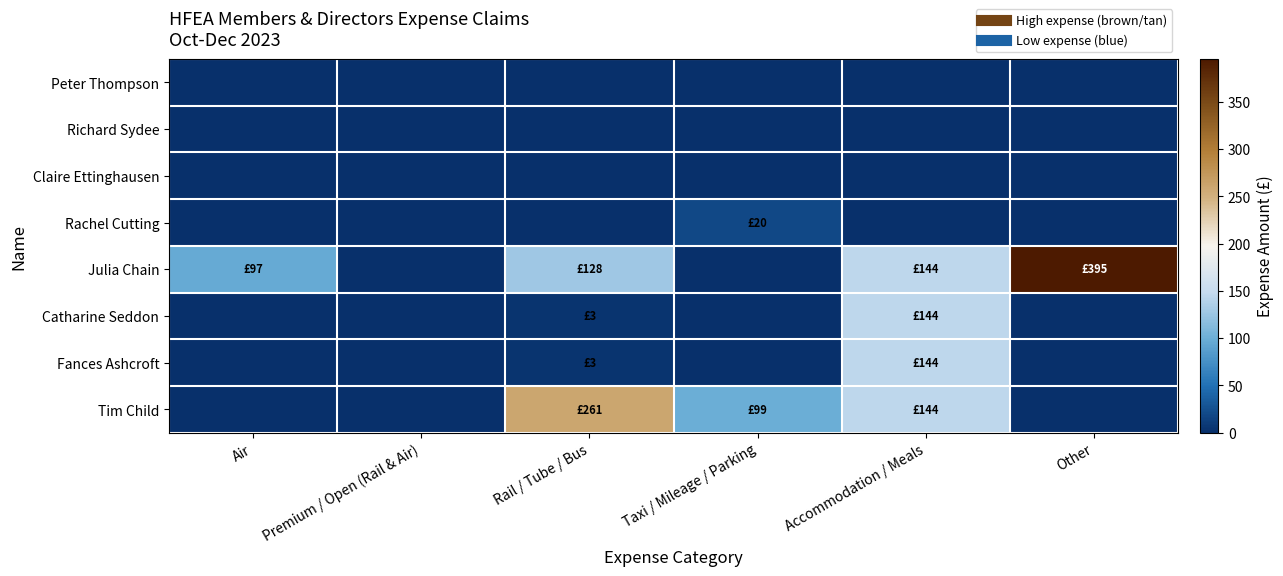

Between Accommodation / Meals and Other, which series saw the biggest shift?

Julia Chain